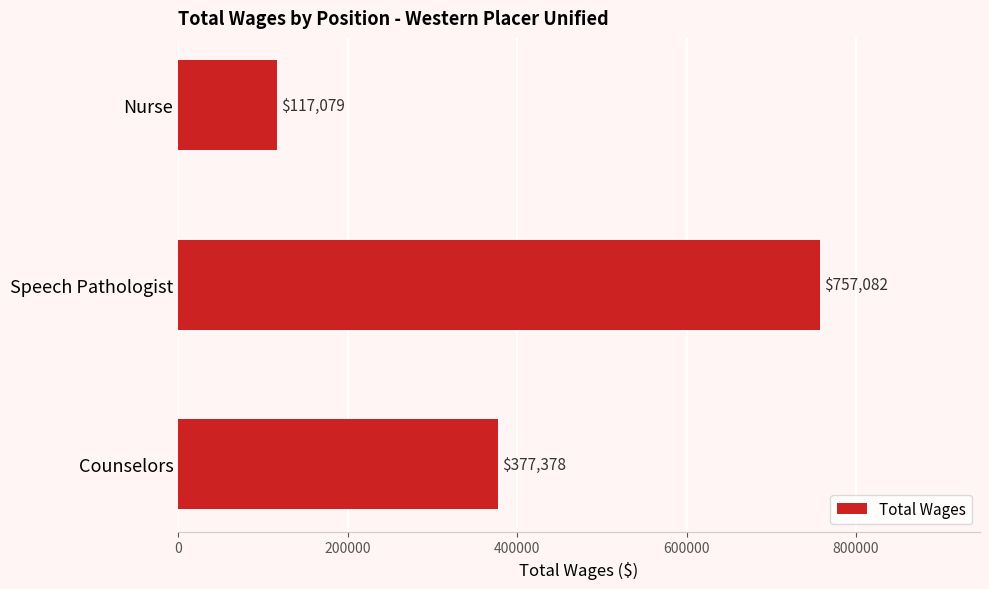

What is the average value?

417180